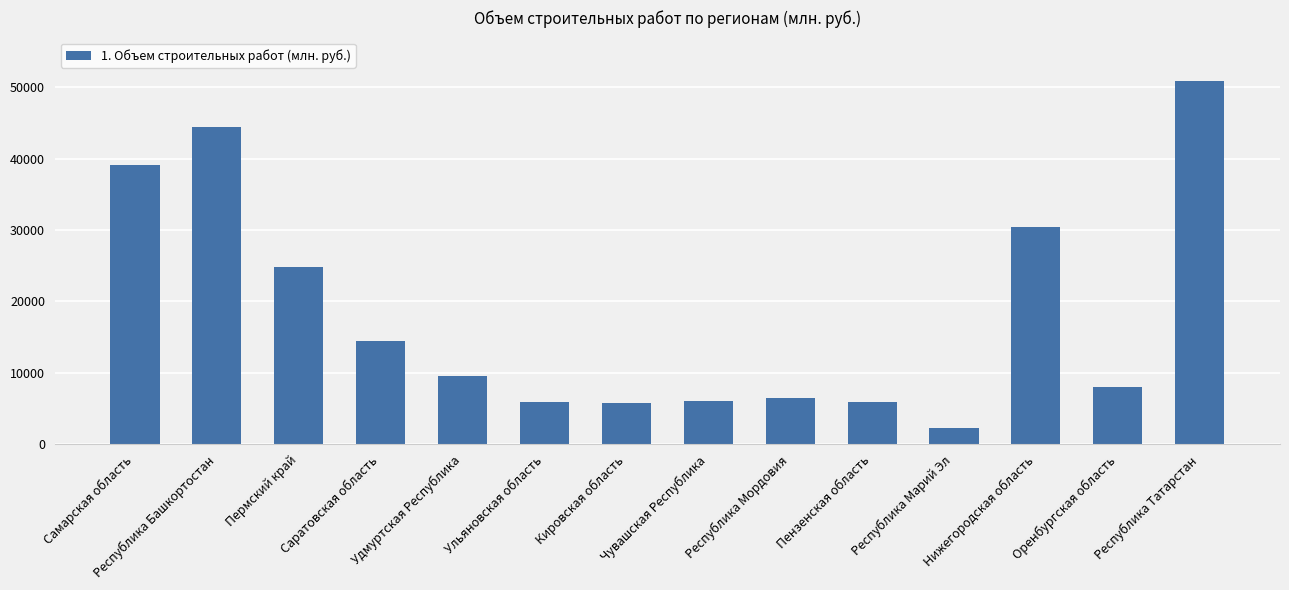

What is the greatest value displayed?

50857.7